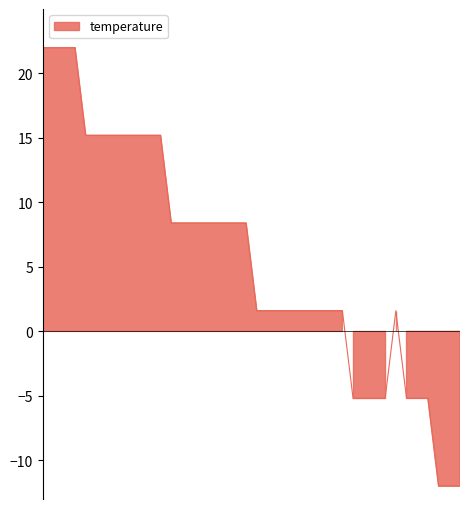

What is the difference between the maximum and second lowest values?

34.0